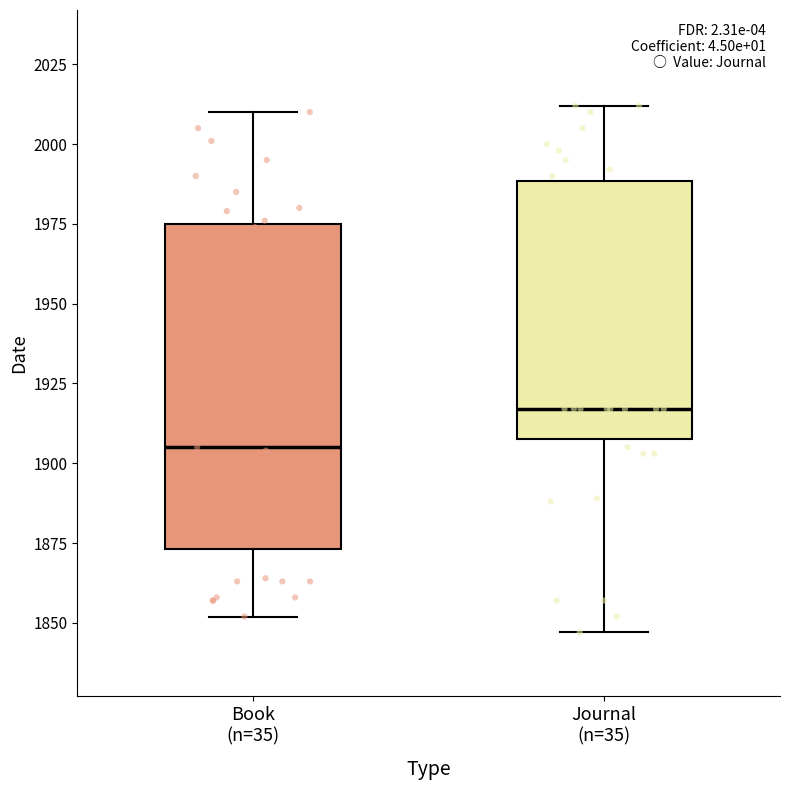

Which box's median line is the highest?

Journal (n=35)